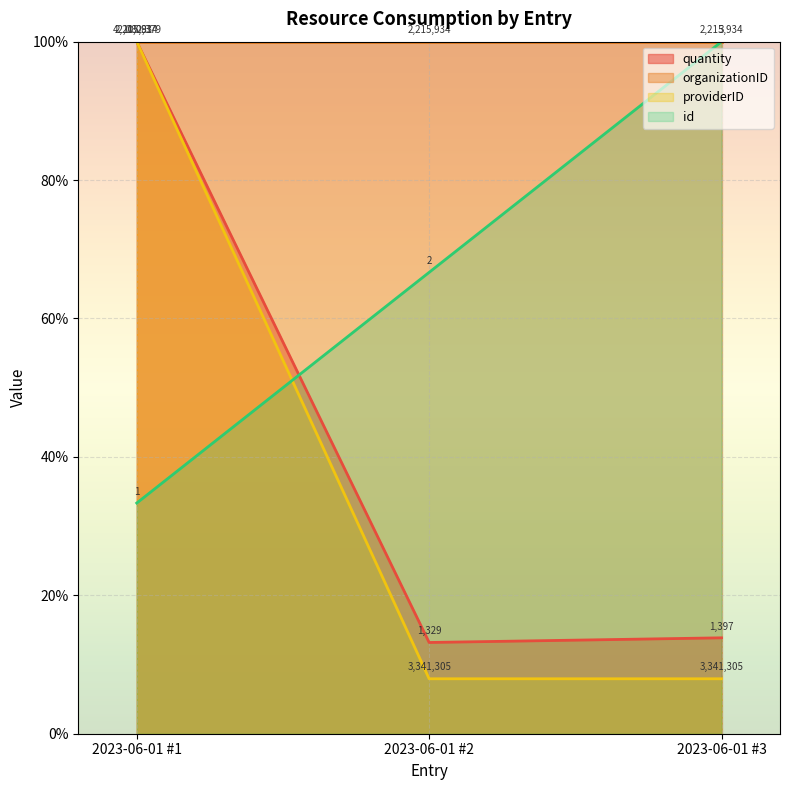

What is the value of the quantity point at the 1st from the left?

100.0